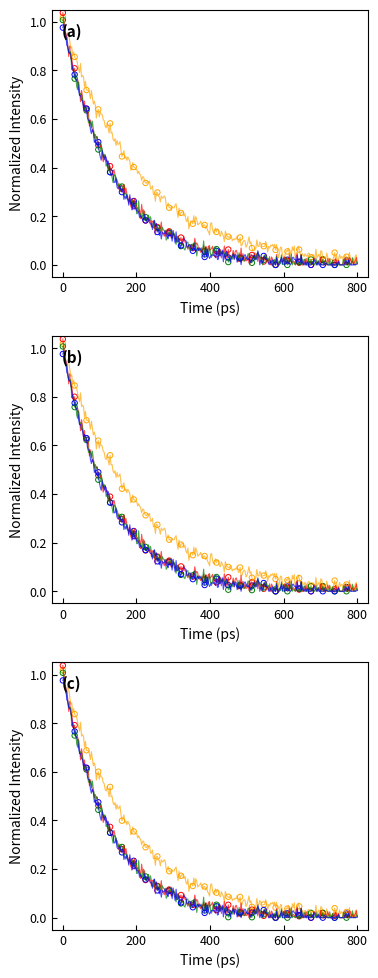

At how many categories does at least one series exceed 0?

25